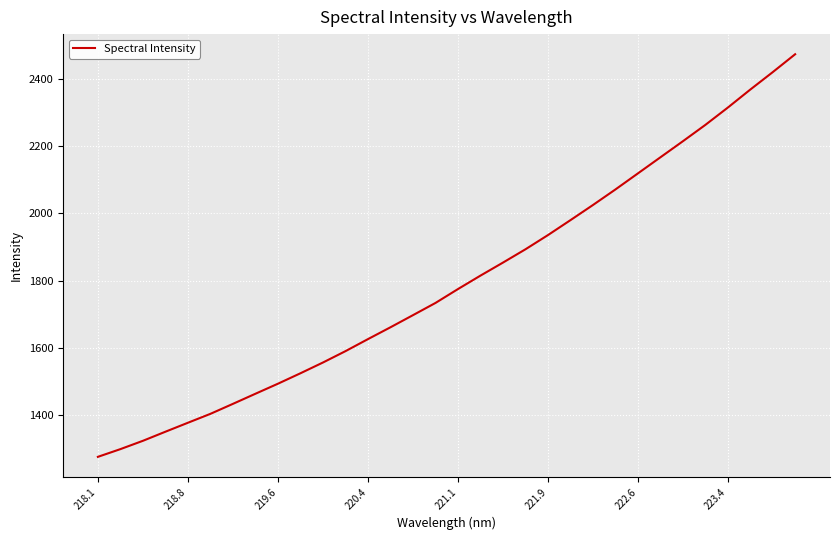

What is the sum of all values?

57486.3